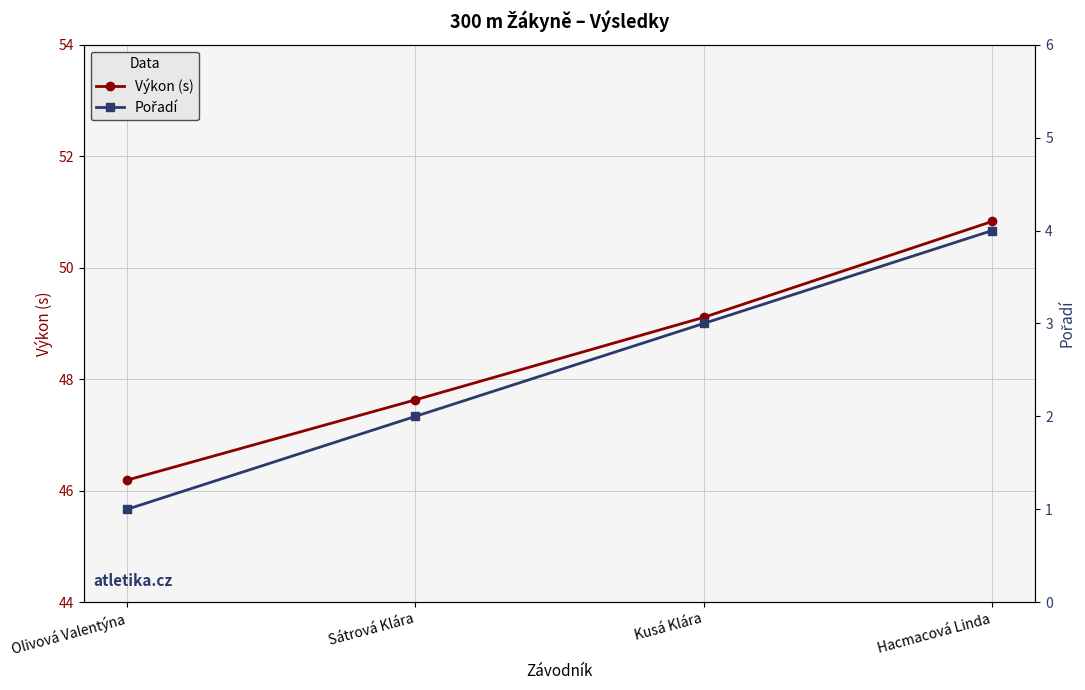

Which category has the highest value across all series?

Hacmacová Linda